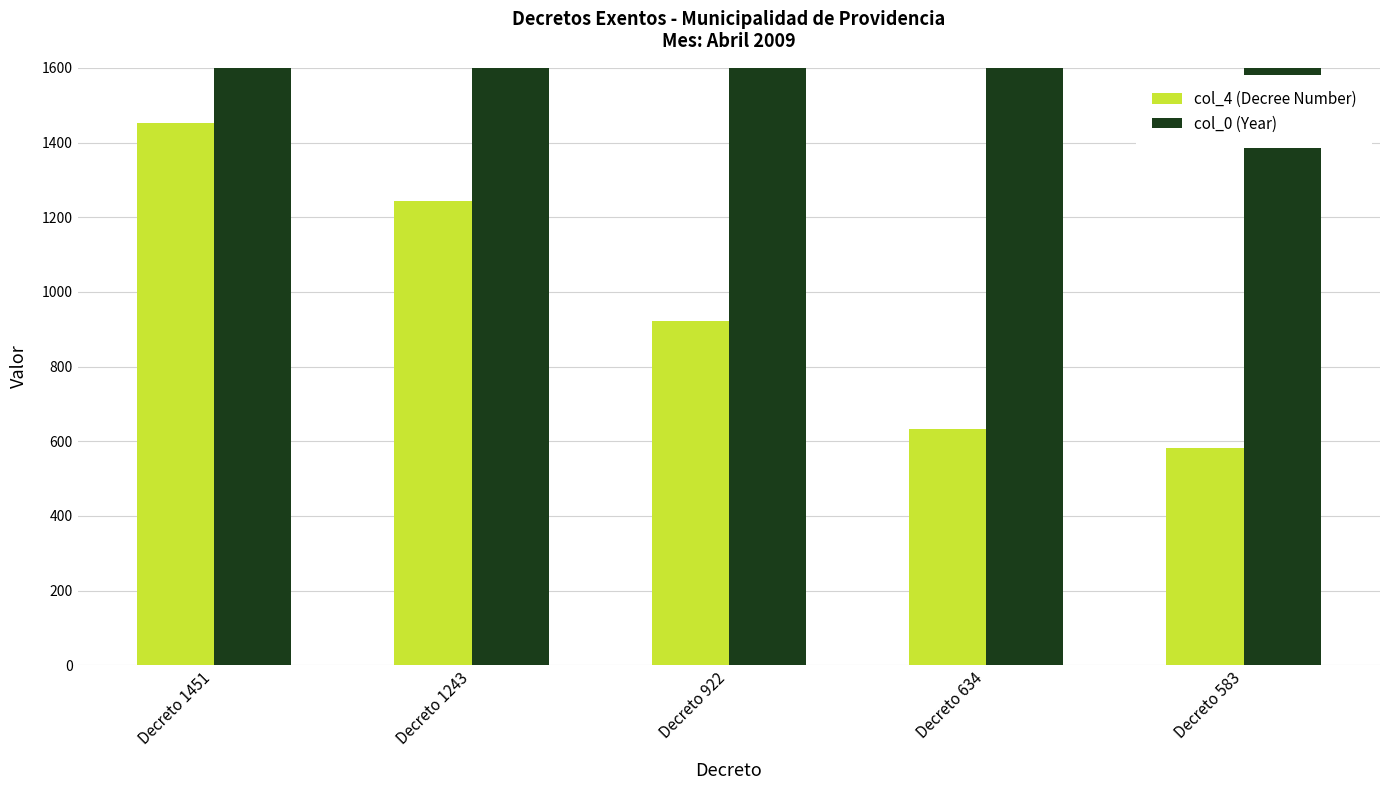

Which series has the largest total across all categories?

col_0 (Year)